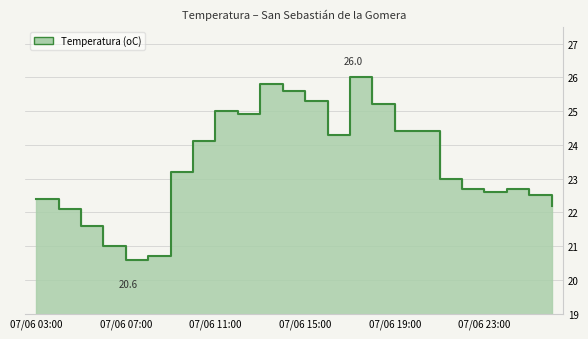

What is the sum of all values?

562.3